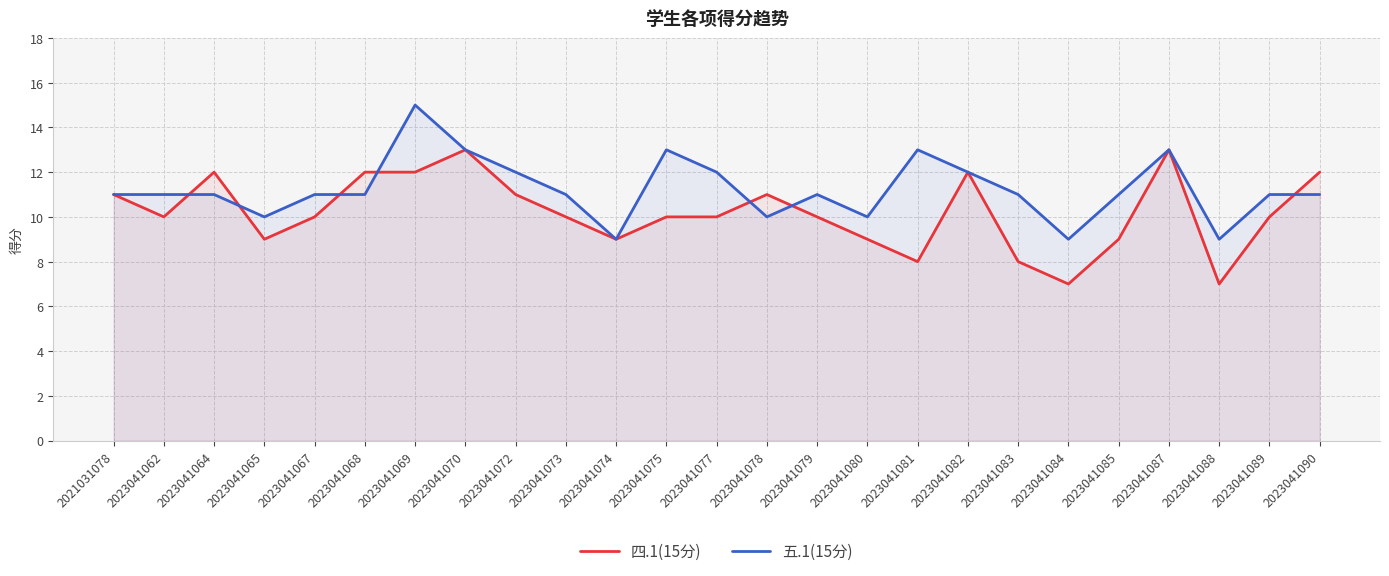

At which label does 五.1(15分) reach its minimum?

2023041074